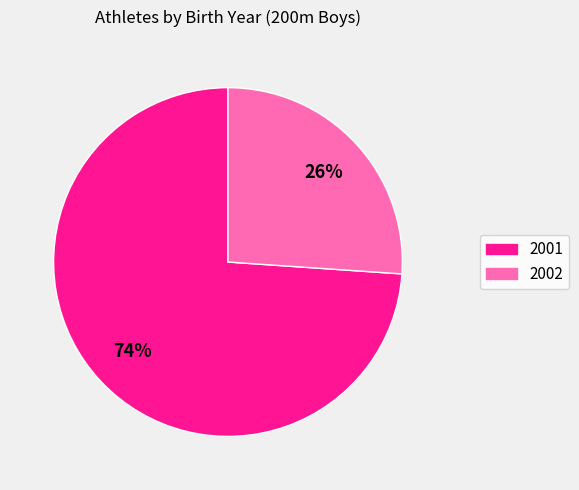

Does any single category account for the majority?

Yes